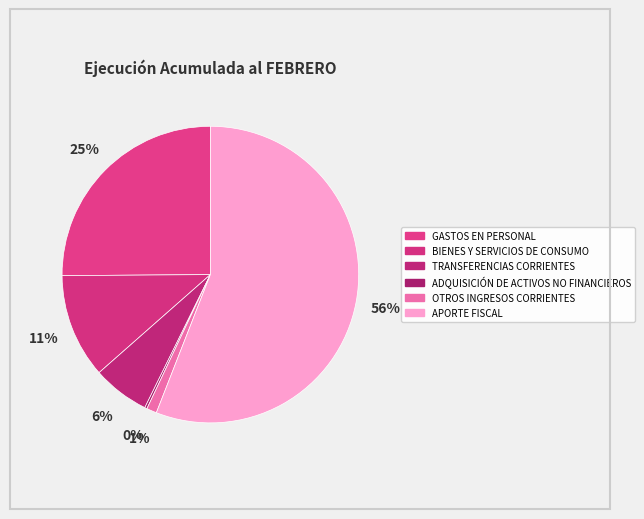

What is the change in value from GASTOS EN PERSONAL to APORTE FISCAL?

+1529414